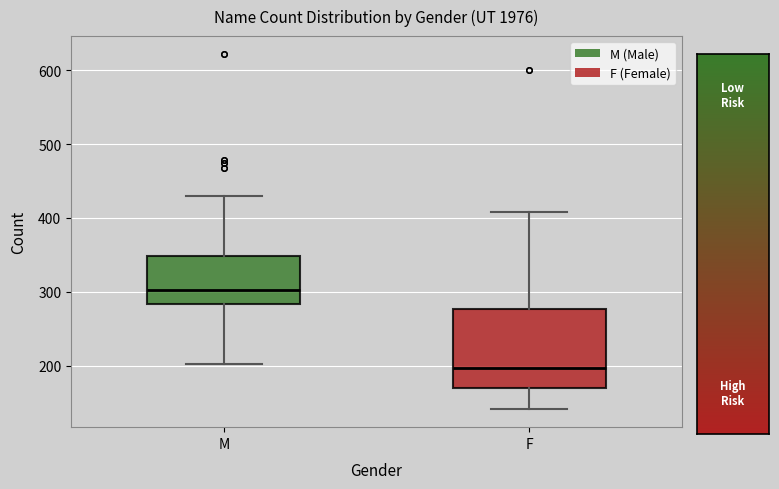

Where does the median line of the box for M sit on the y-axis? The values are not printed on the chart, so give them approximately, as read against the axis.

300